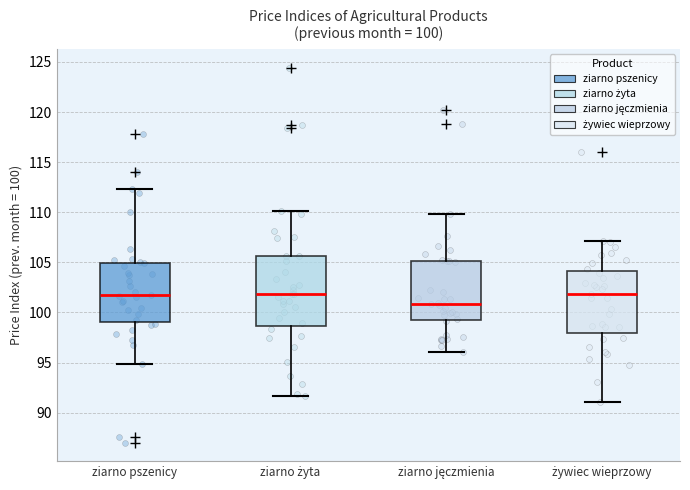

Comparing the boxes themselves (not the whiskers), which one is the tallest?

ziarno żyta